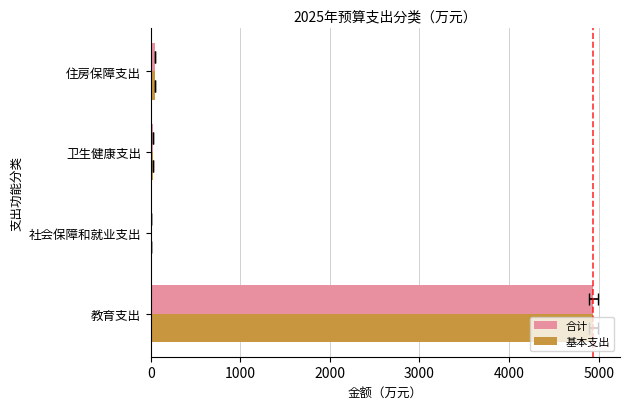

Which series has the widest spread of values?

合计